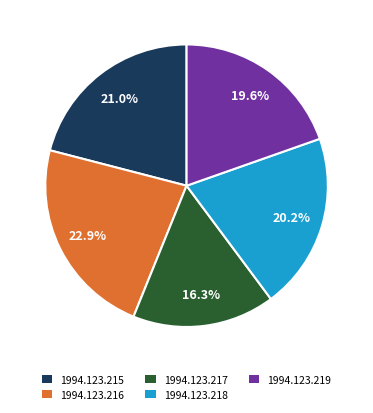

The 1994.123.217 slice represents 24% of the pie. True or false?

False